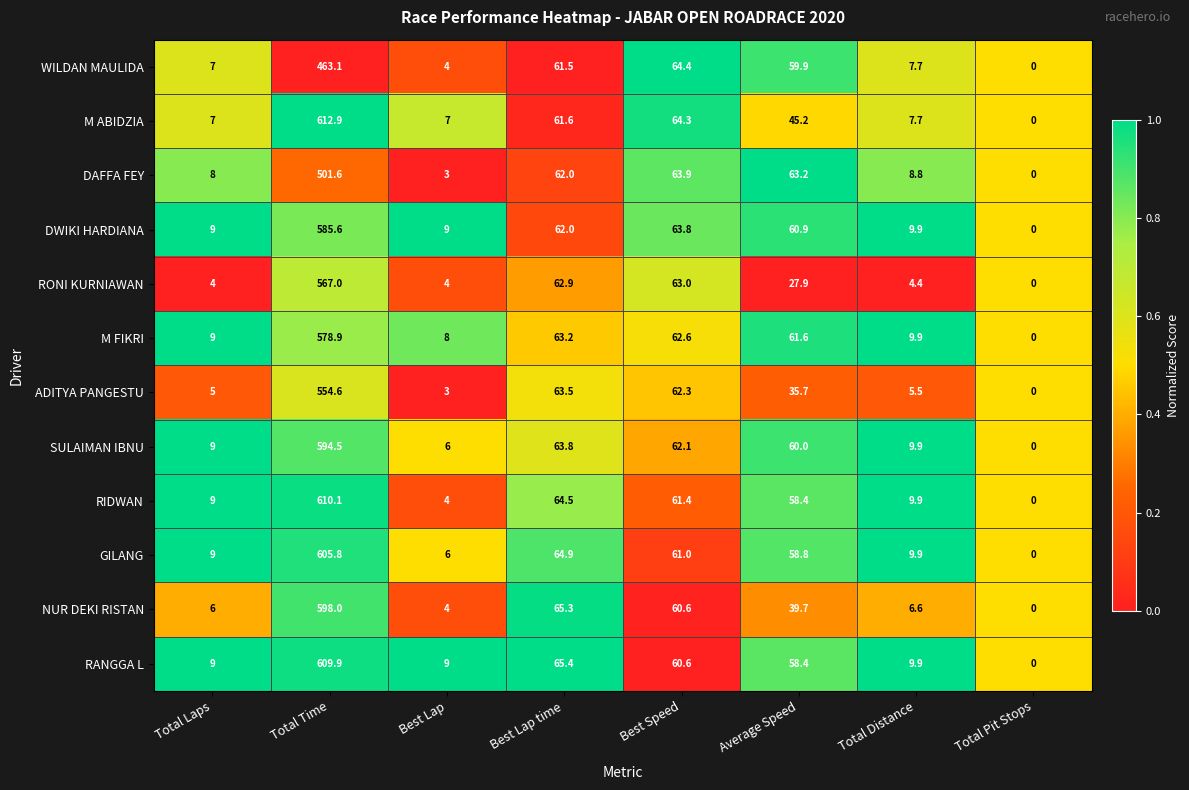

True or false: M ABIDZIA has a value of 7.7 at Total Distance.

True